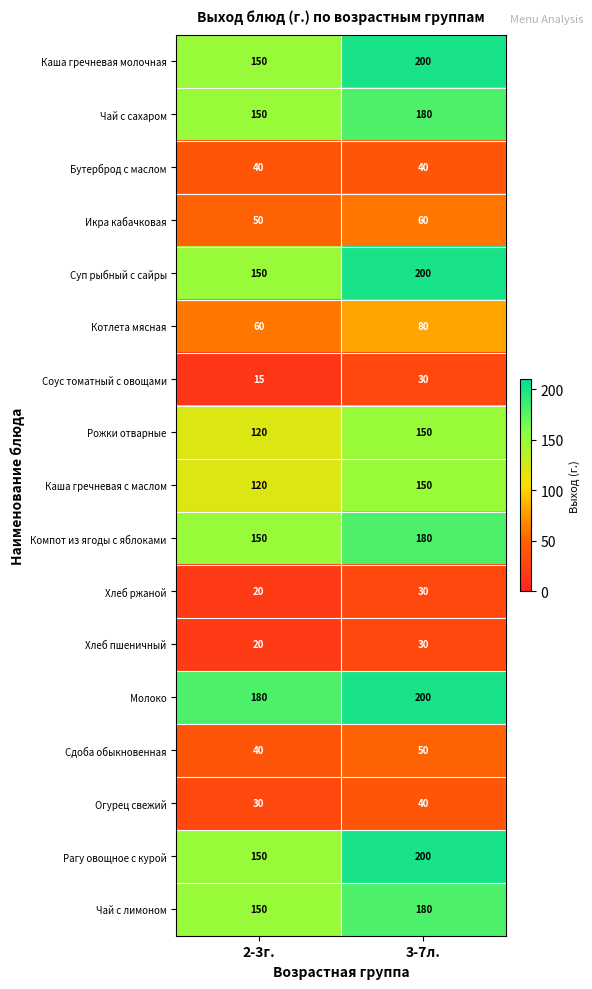

What is the difference between the maximum and minimum values in the Хлеб ржаной series?

10